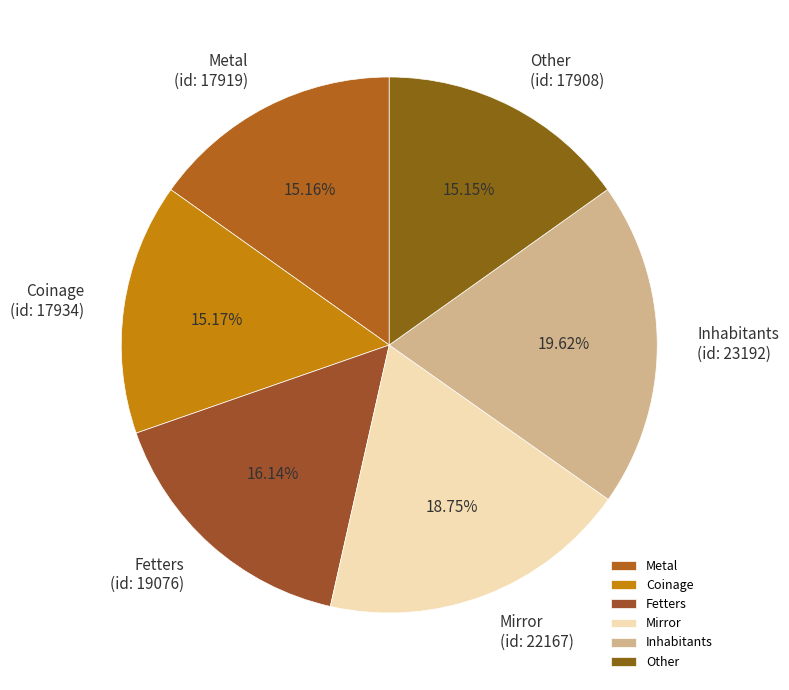

Is there any slice that represents more than half of the pie?

No